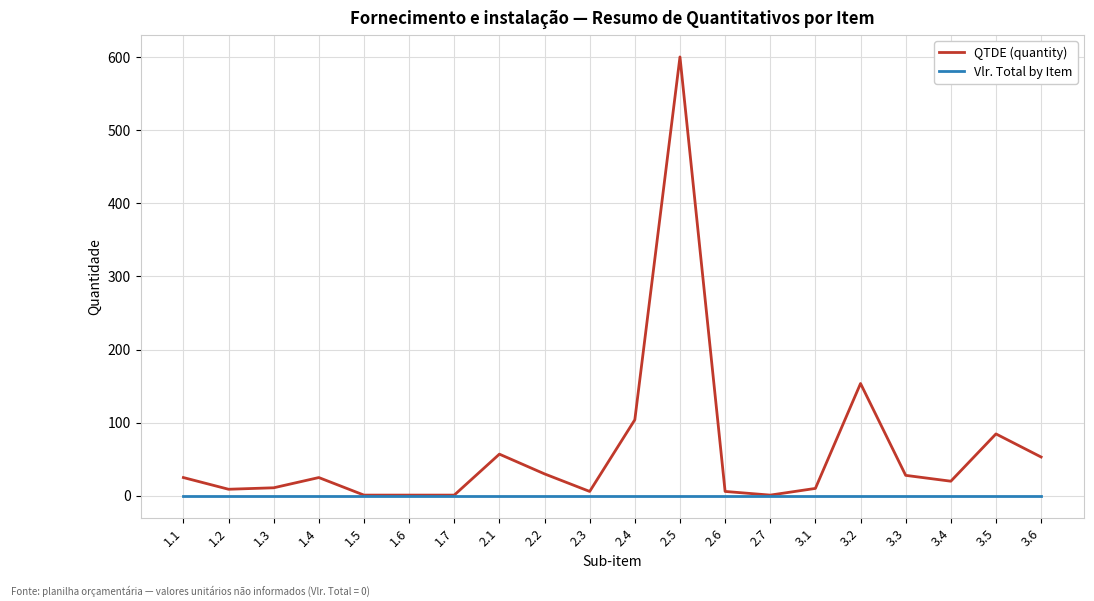

List the series in order of their peak value, lowest first.

Vlr. Total by Item, QTDE (quantity)